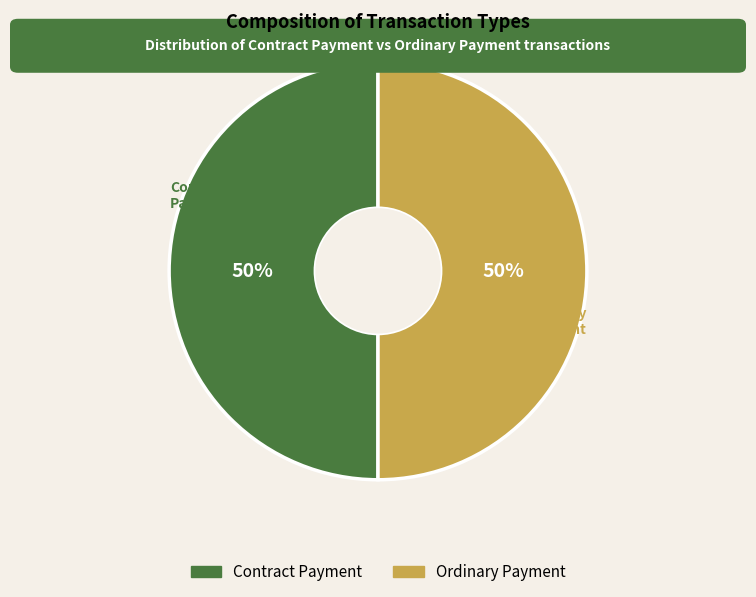

To the nearest percent, what is the average slice percentage?

50%